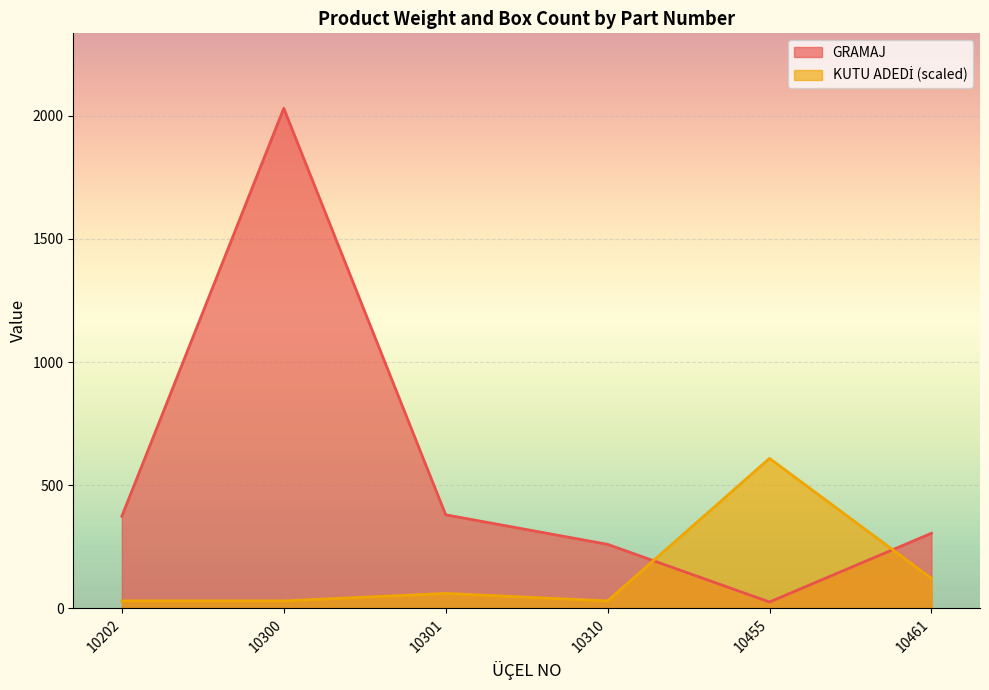

What is the approximate value of GRAMAJ at 10301?

380.0